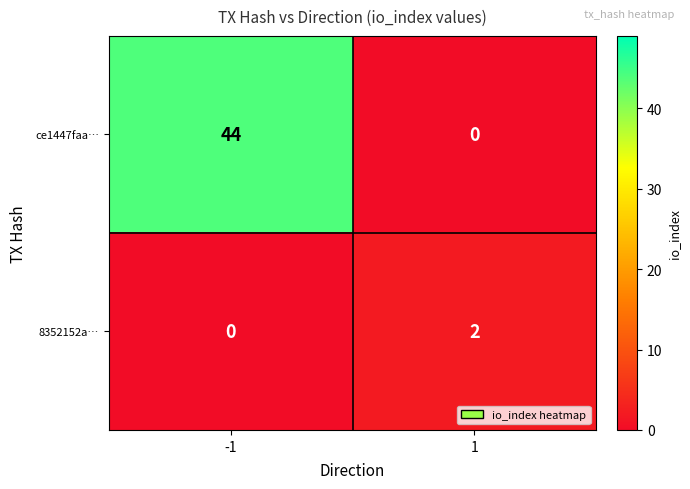

At how many categories does at least one series exceed 1?

2